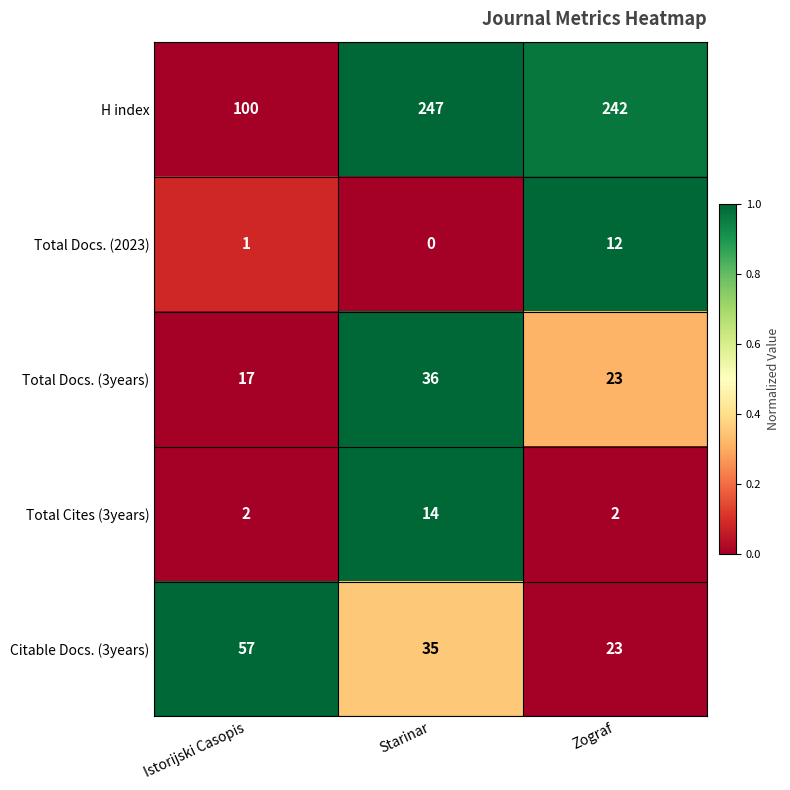

Is it true that Total Cites (3years) equals 14 at Starinar?

True